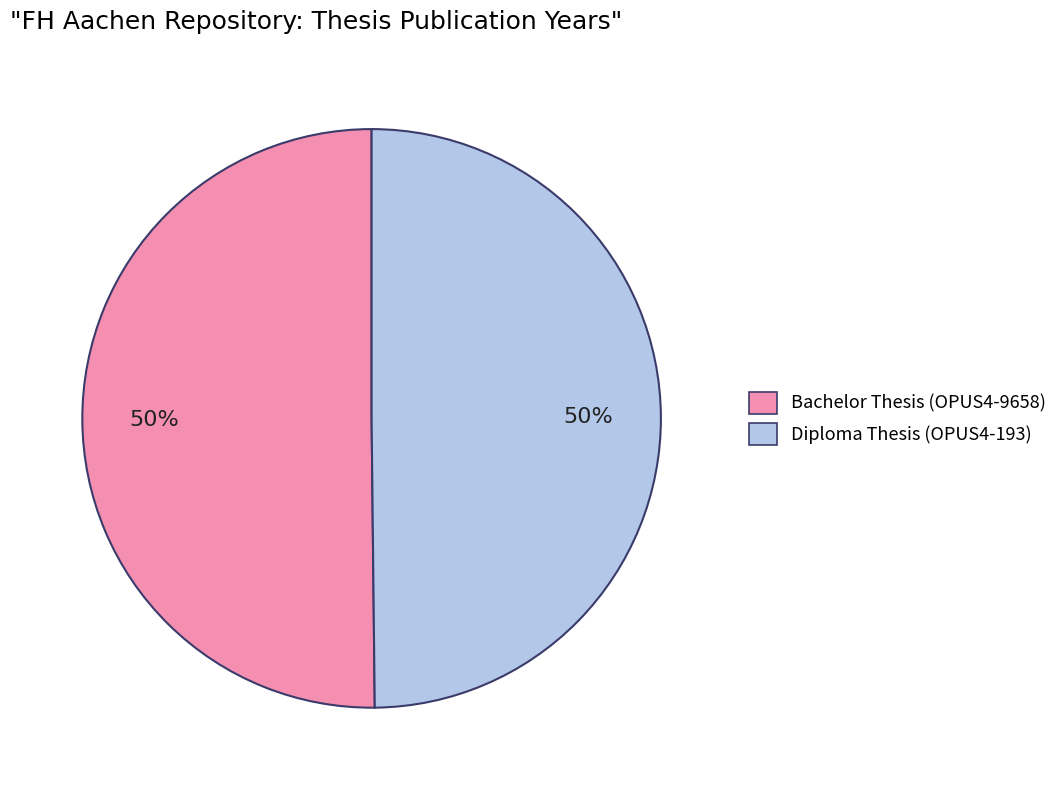

True or false: Bachelor Thesis (OPUS4-9658) accounts for 38% of the total.

False